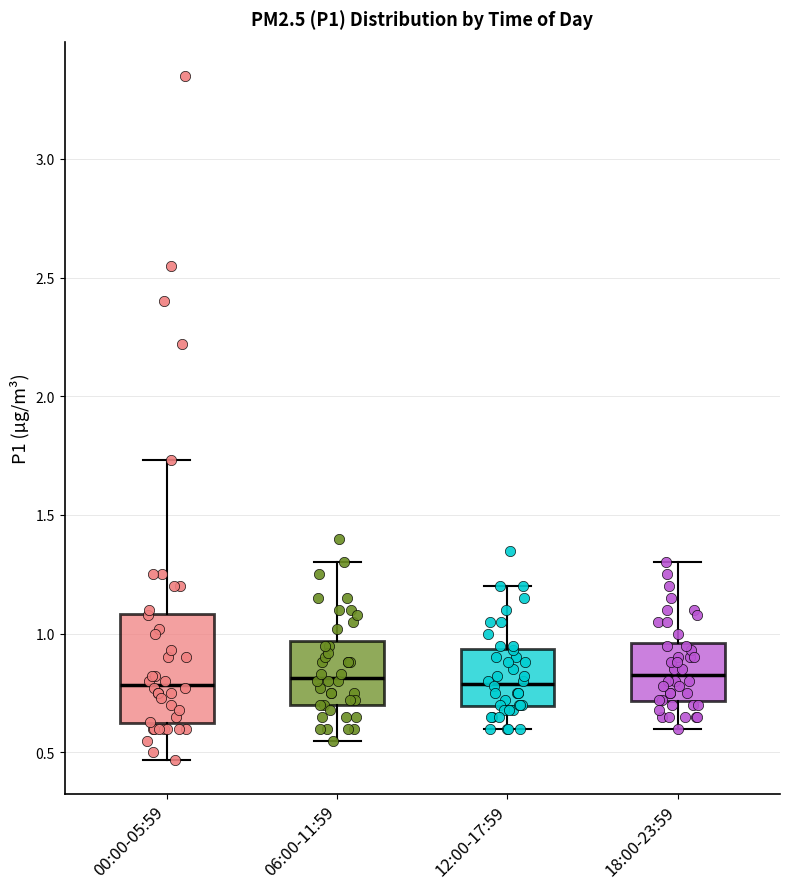

Where is the lower edge of the box for 18:00-23:59 on the y-axis? The values are not printed on the chart, so give them approximately, as read against the axis.

0.70